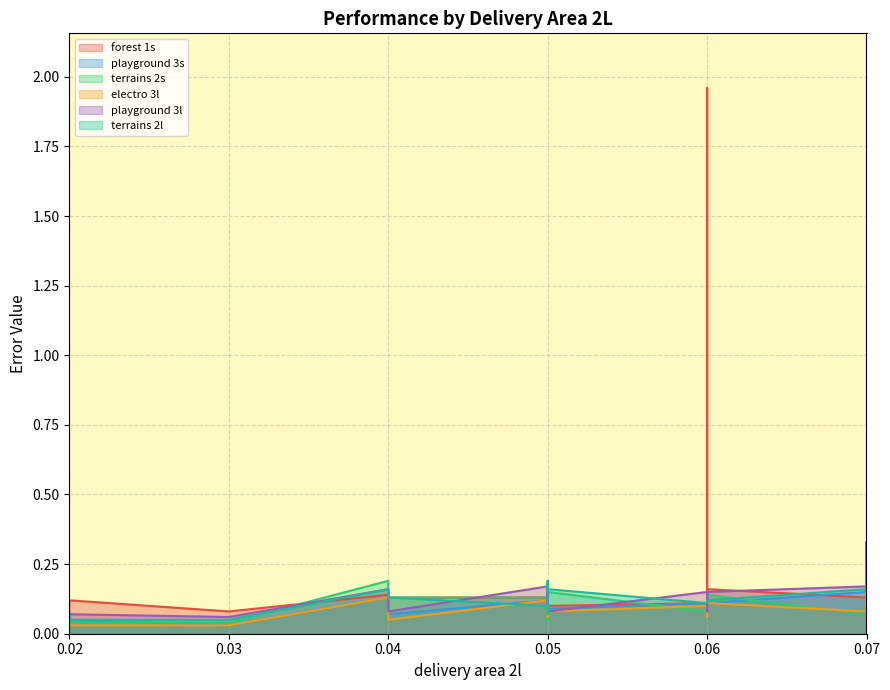

What is the average value of the terrains 2s series?

0.1